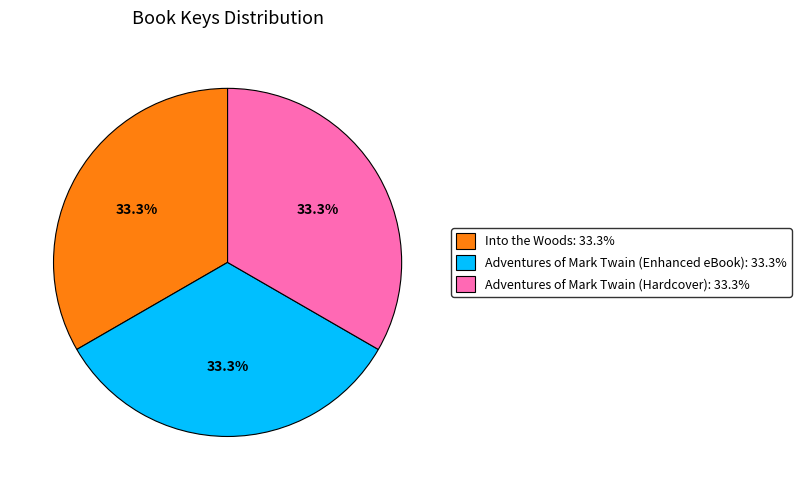

Is it true that Adventures of Mark Twain (Hardcover) is 33% of the pie?

True